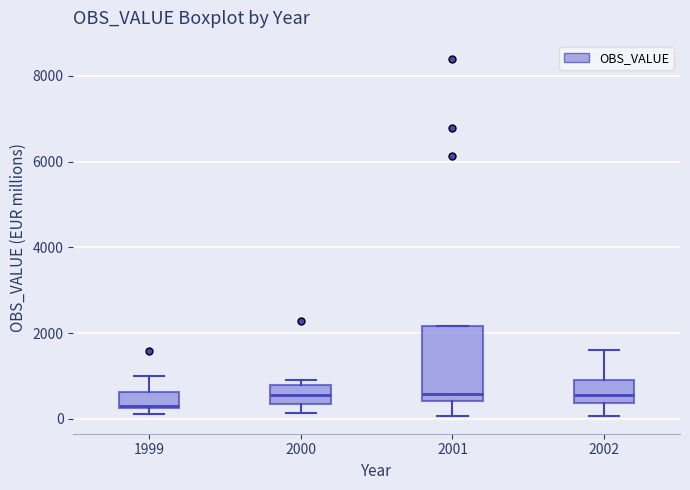

Reading left to right, read every box against the y-axis: the position of its median line, the range the box covers, and the ends of its whiskers. The values are not printed on the chart, so give them approximately, as read against the axis.

1999: median 200, box 200 to 600, whiskers 200 (just below the box's lower edge) to 1000
2000: median 600, box 400 to 800, whiskers 200 to 1000
2001: median 600, box 400 to 2200, whiskers 0 to 2200
2002: median 600, box 400 to 1000, whiskers 0 to 1600